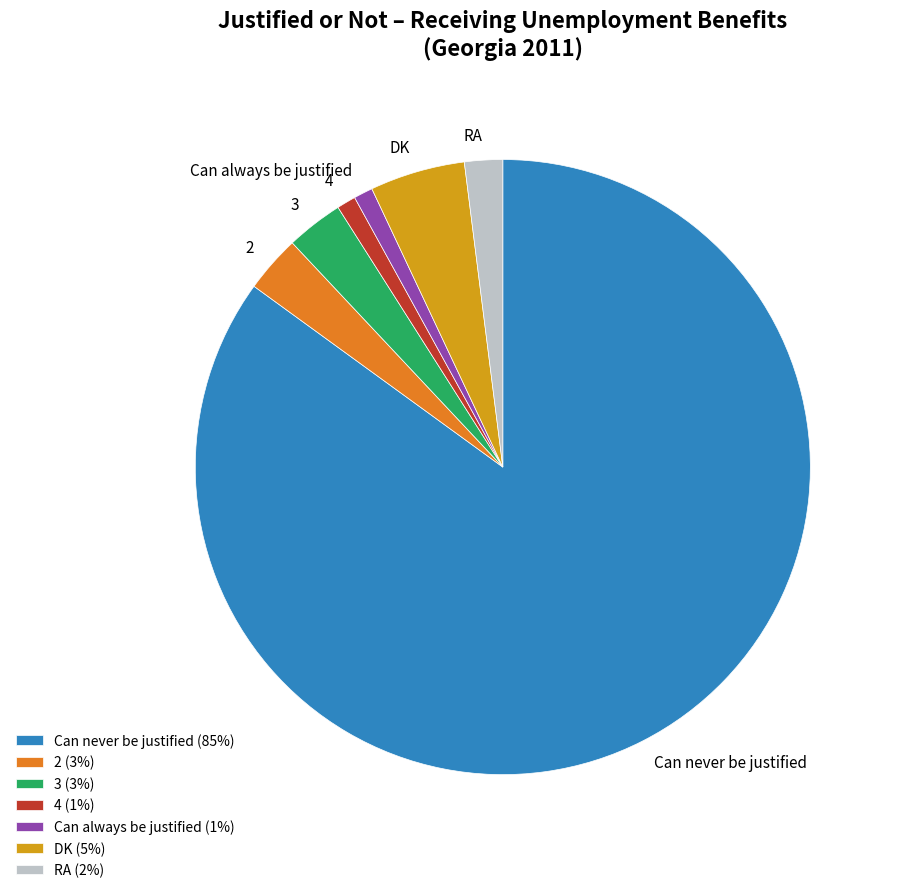

Is it true that RA (2%) is 15% of the pie?

False